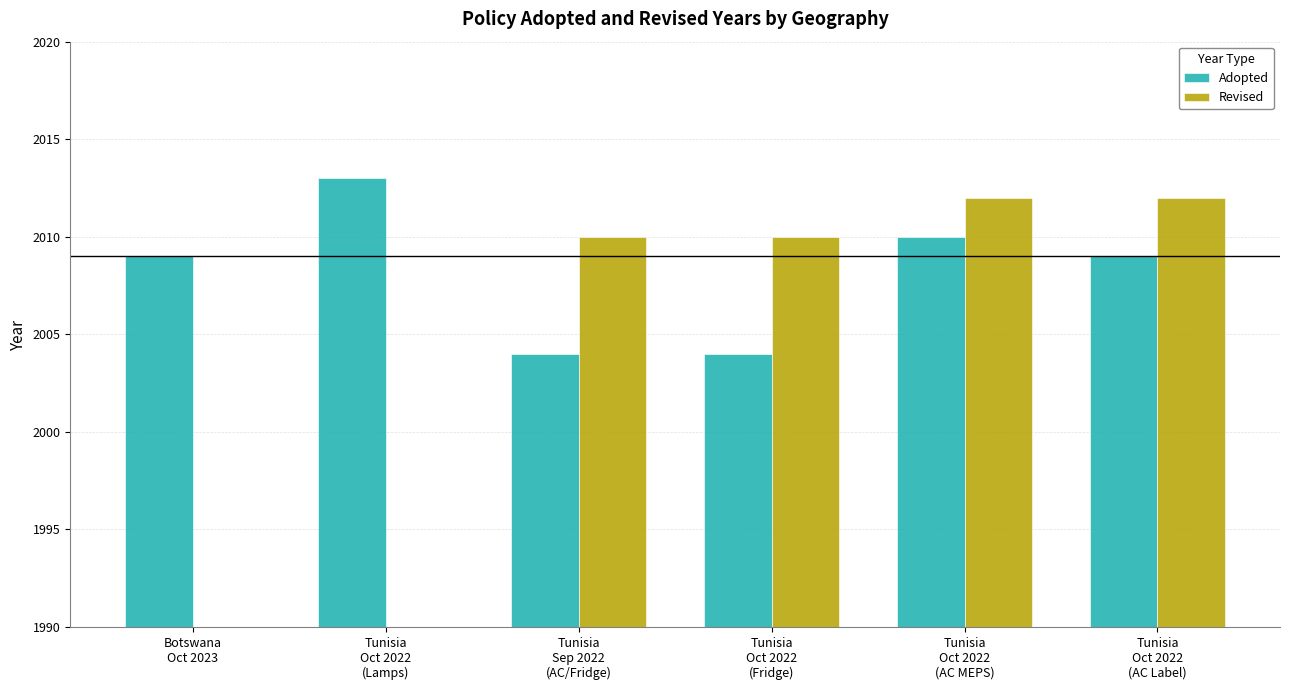

Between Tunisia
Oct 2022
(AC Label) and Tunisia
Sep 2022
(AC/Fridge), which is larger?

Tunisia
Oct 2022
(AC Label)